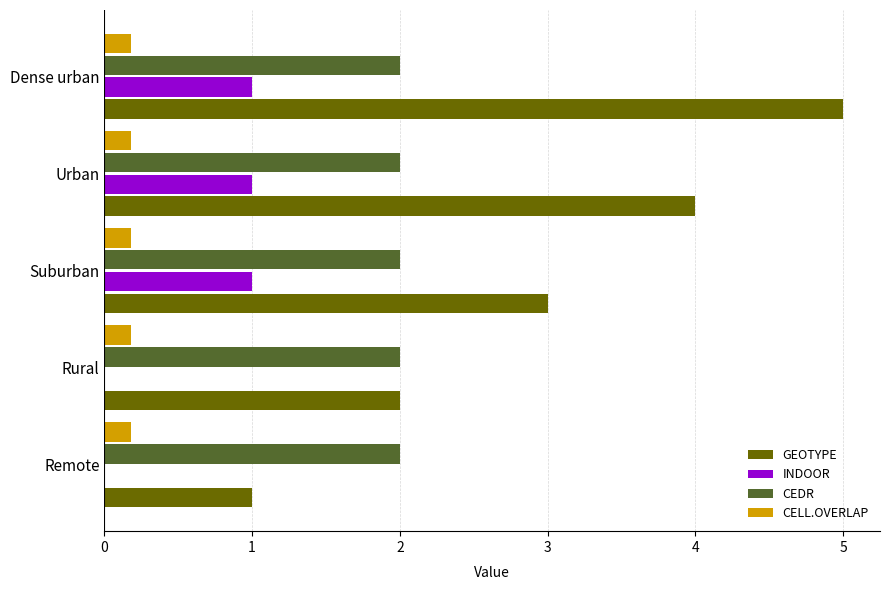

What is the total value across all series at Urban?

7.2